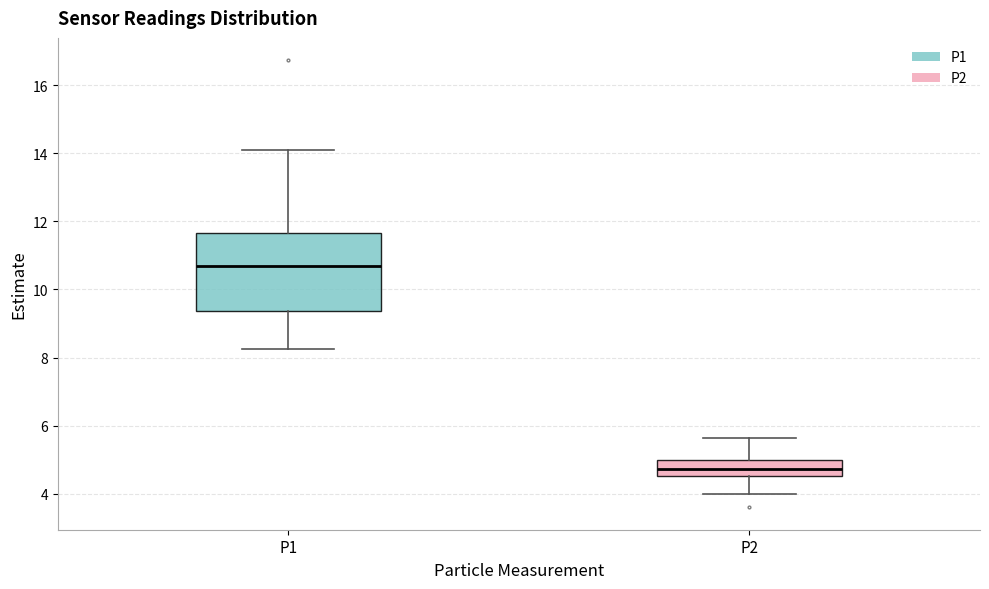

Which box has the lowest median line?

P2